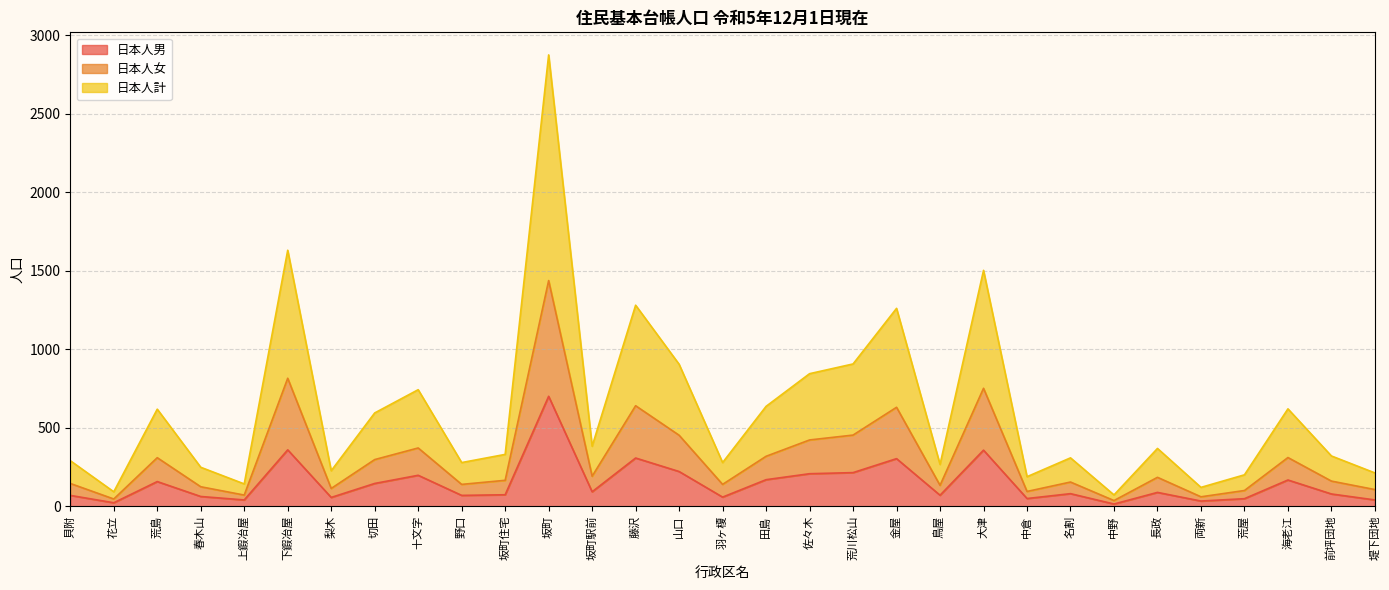

The 日本人男 series shows 42 at 荒島. True or false?

False